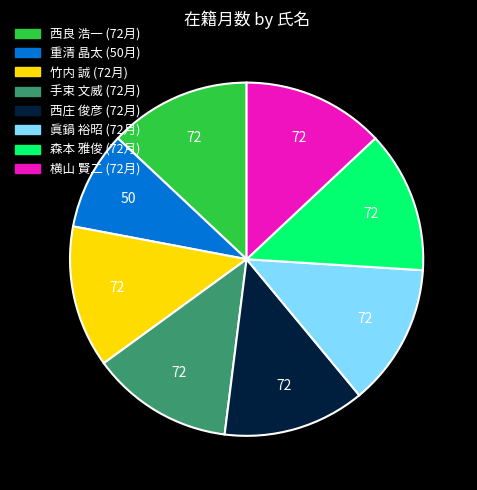

Do 西良 浩一 and 横山 賢二 together represent more than half of the pie?

No